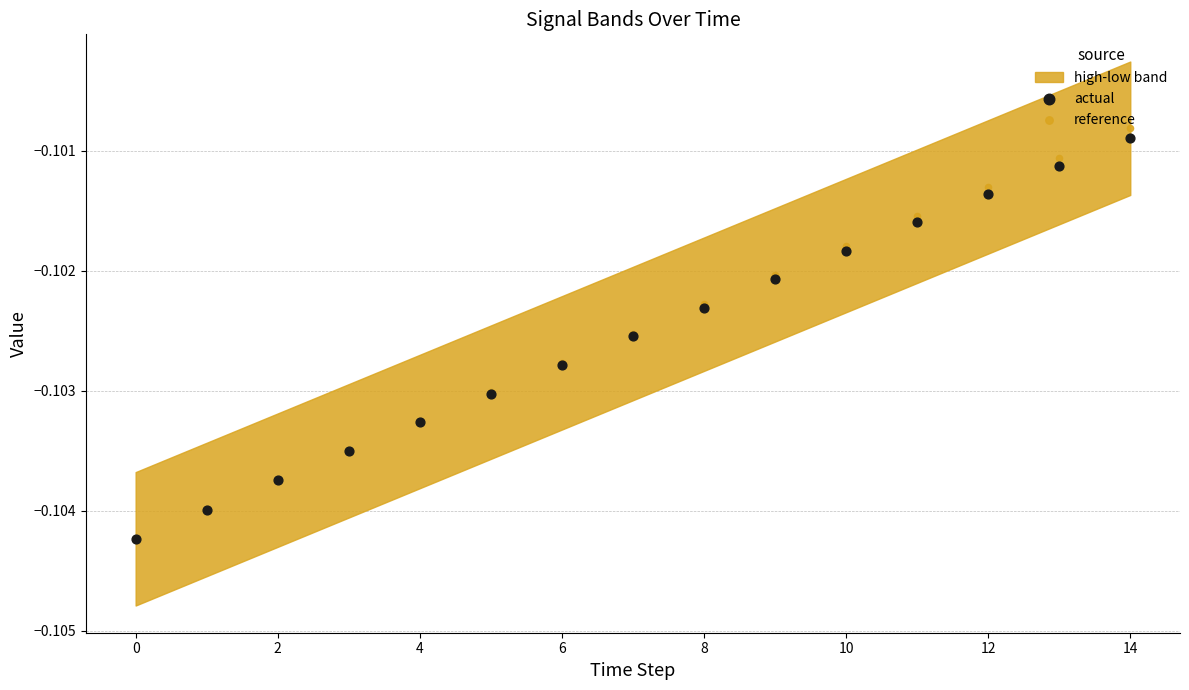

Is the value of reference at 11 greater than the value of actual at 10?

Yes